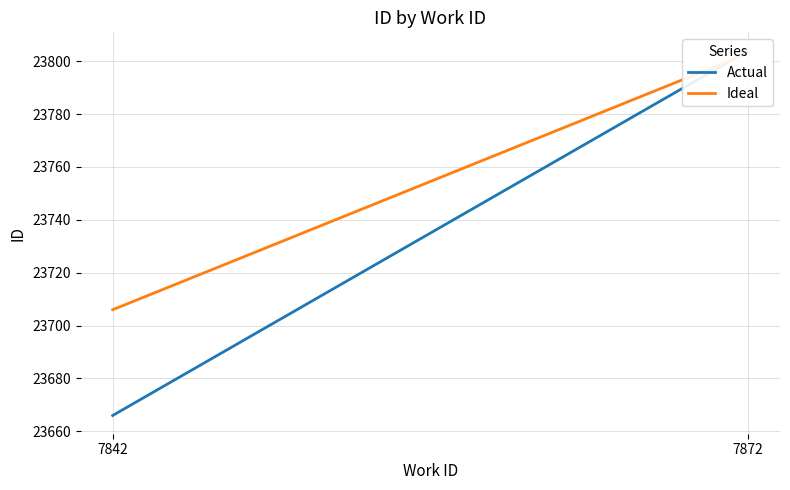

What is the approximate value of Actual at 7872, to the nearest 50?

23800